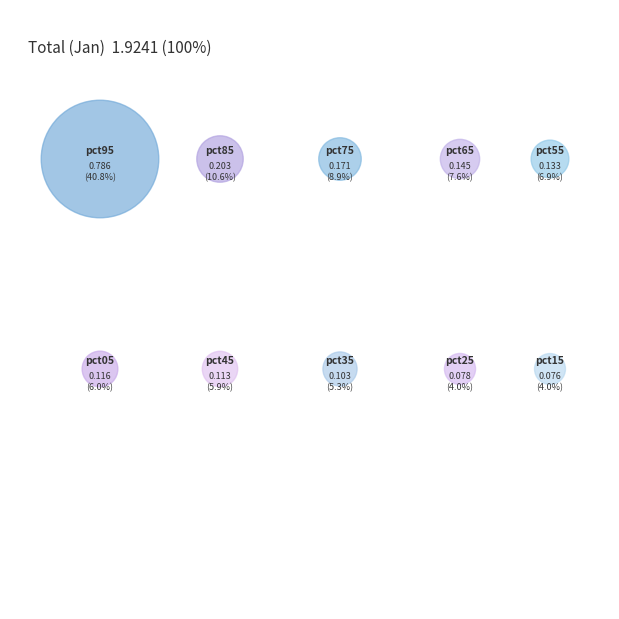

Do pct95 and pct25 together represent more than half of the pie?

No